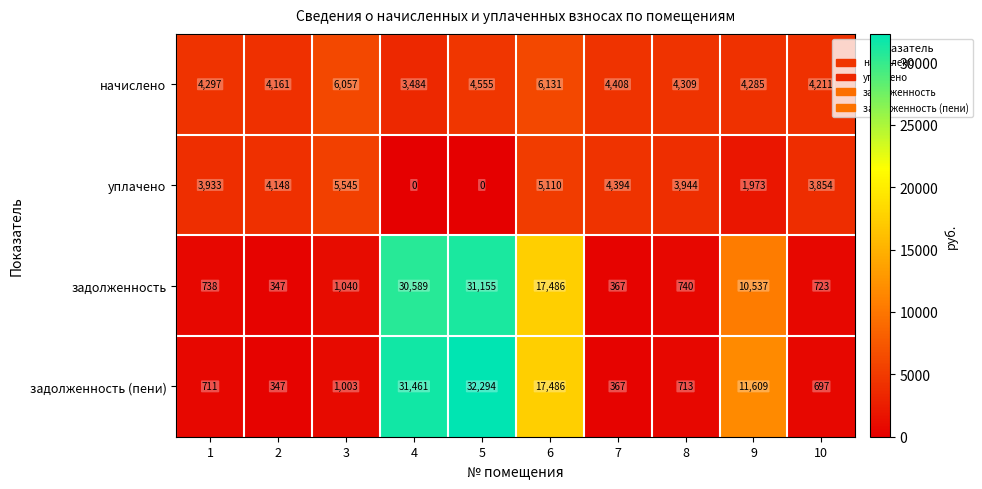

What is the sum of all задолженность (пени) values?

96688